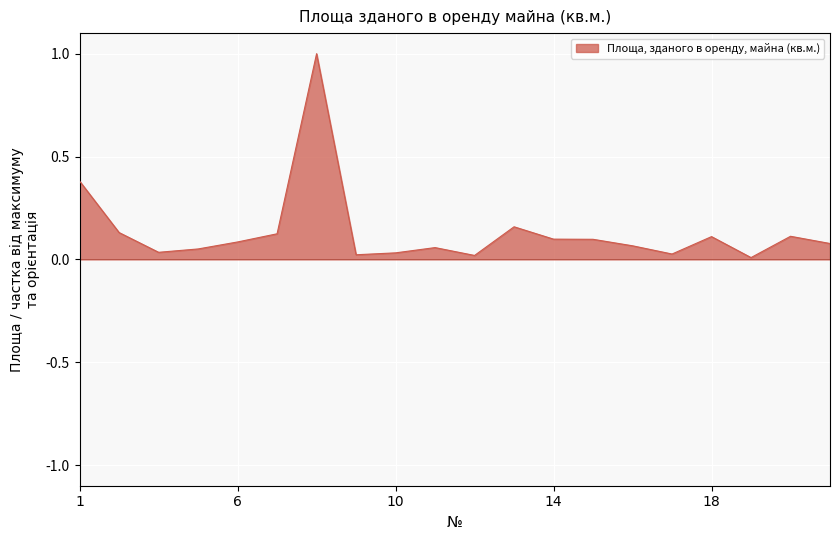

What is the difference between the maximum and minimum values?

1.0